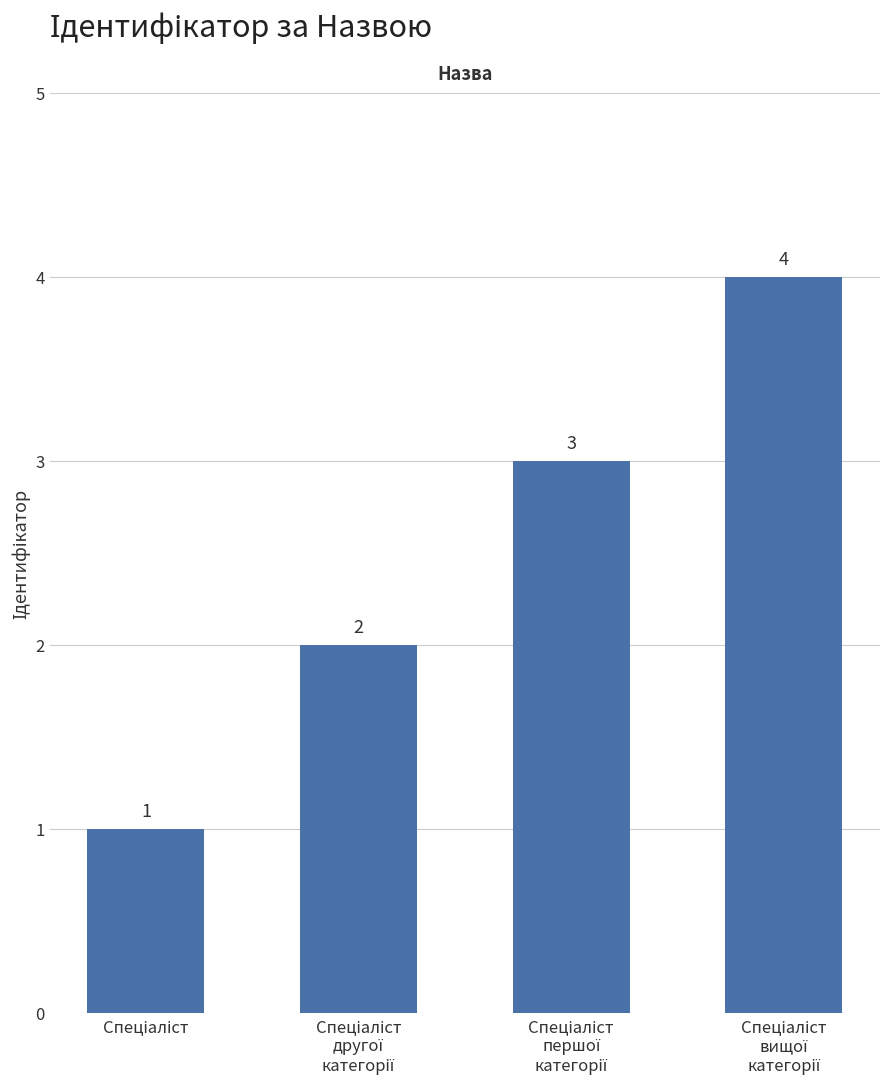

Count the values in the range 2 to 4.

3